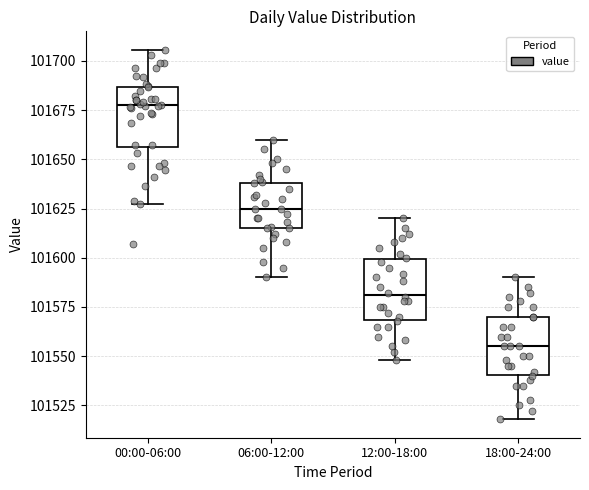

Reading left to right, transcribe this box plot: for each box, give where its median line is, the range the box spans, and where its two whiskers end, as read against the y-axis. The values are not printed on the chart, so give them approximately, as read against the axis.

00:00-06:00: median 101680, box 101655 to 101685, whiskers 101625 to 101705
06:00-12:00: median 101625, box 101615 to 101640, whiskers 101590 to 101660
12:00-18:00: median 101580, box 101570 to 101600, whiskers 101550 to 101620
18:00-24:00: median 101555, box 101540 to 101570, whiskers 101520 to 101590